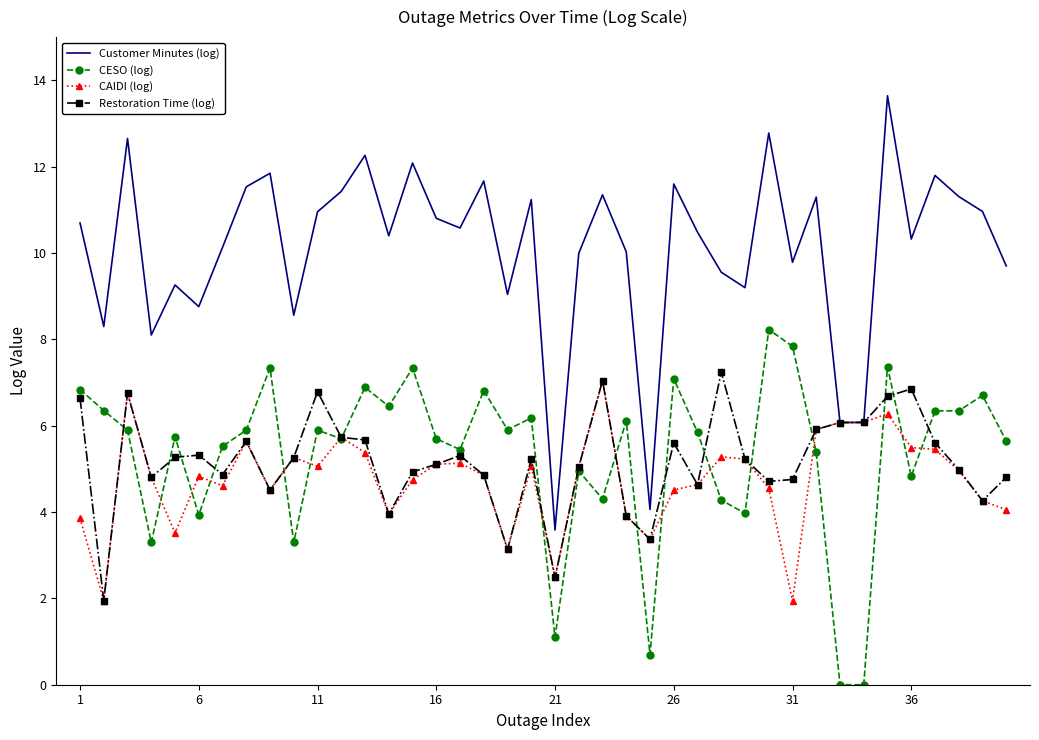

Does the chart display data point markers on the line(s)?

Yes